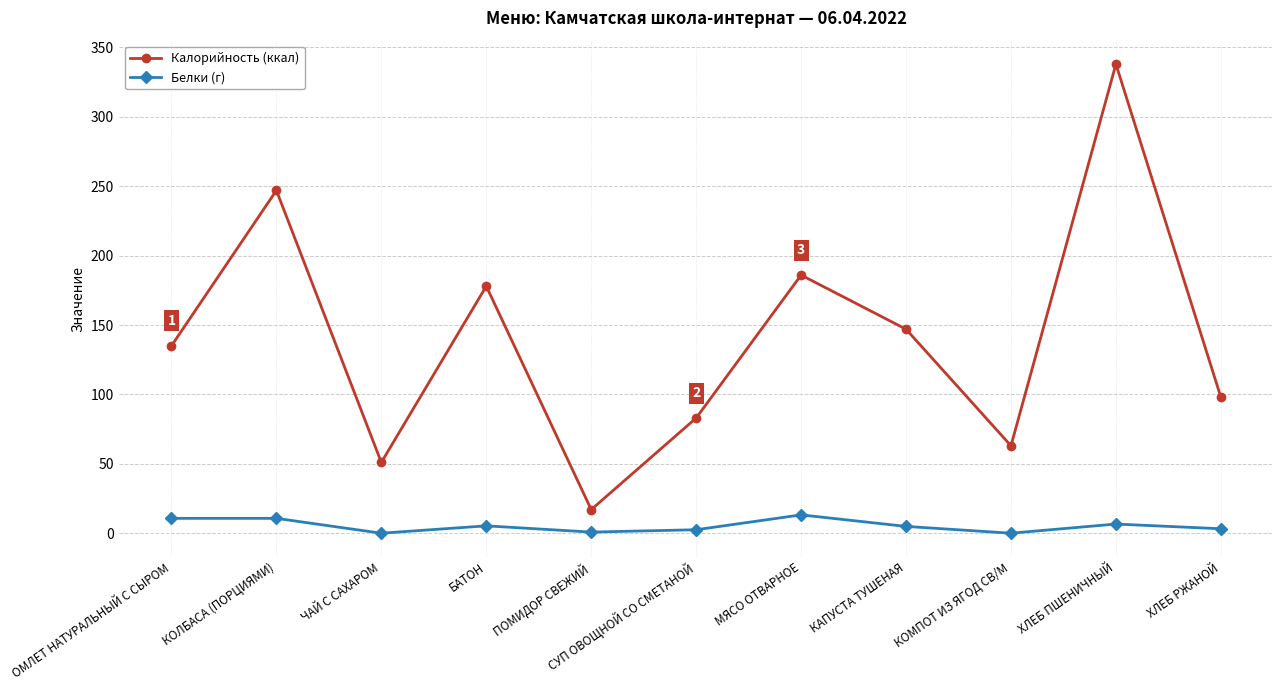

Which series has the largest range (max minus min)?

Калорийность (ккал)